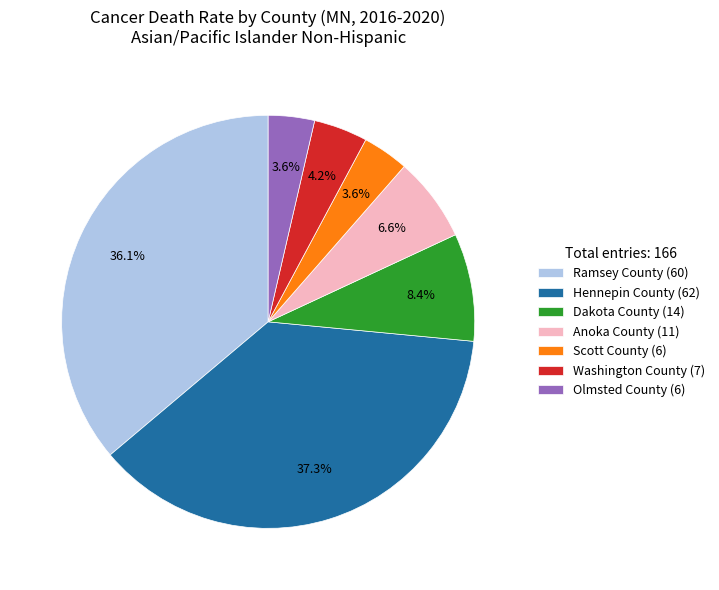

Which slice is the largest?

Hennepin County (62)